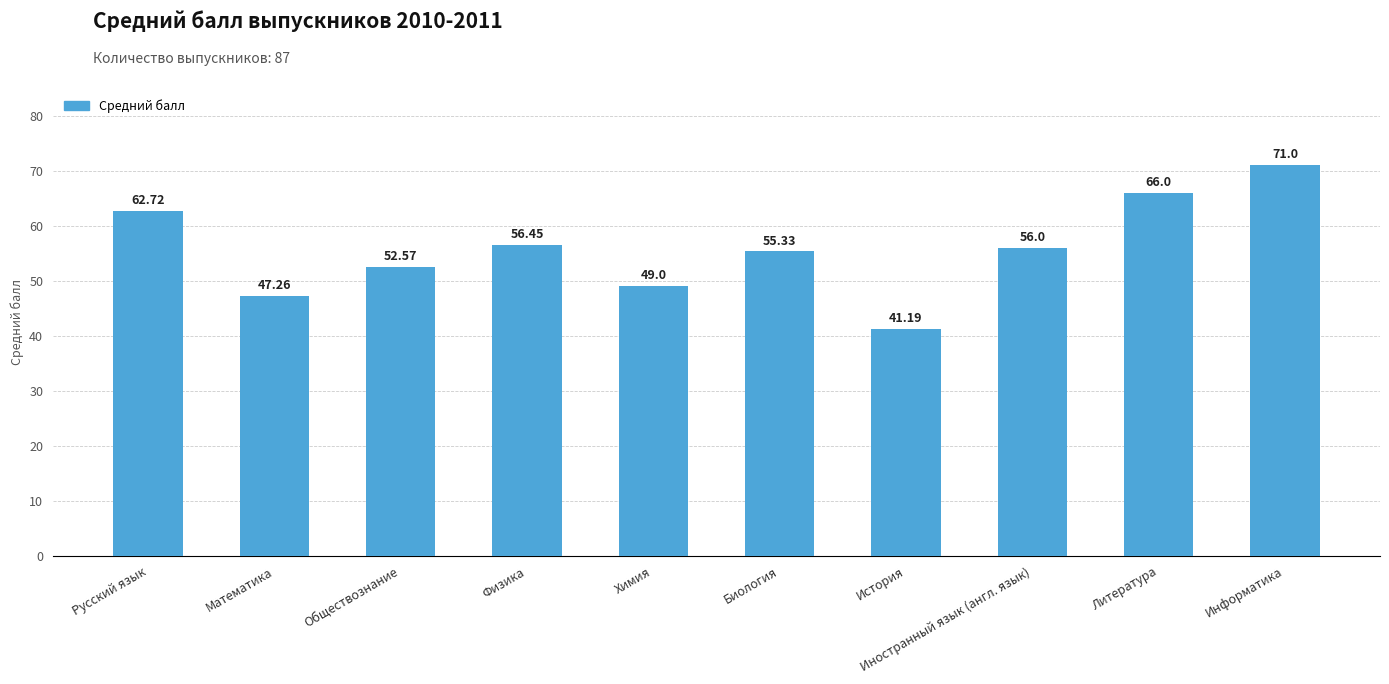

Reading right to left, extract all data points from this chart.

71.0	66.0	56.0	41.2	55.3	49.0	56.5	52.6	47.3	62.7